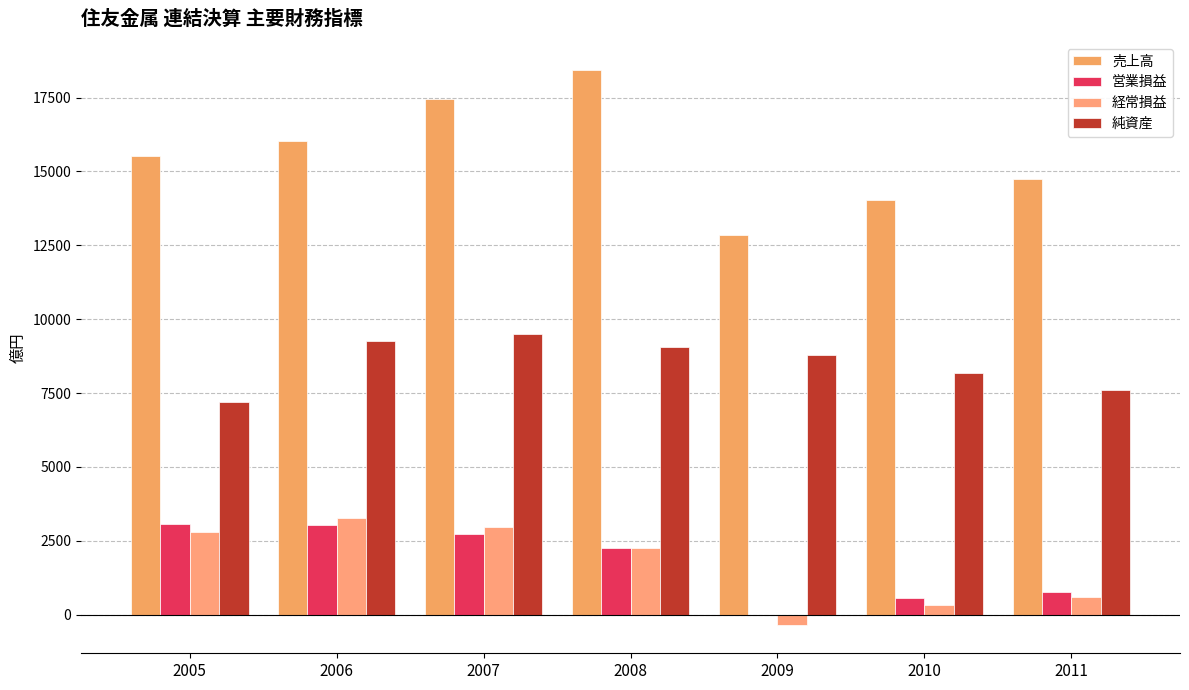

Which category has the lowest value in the 売上高 series?

2009